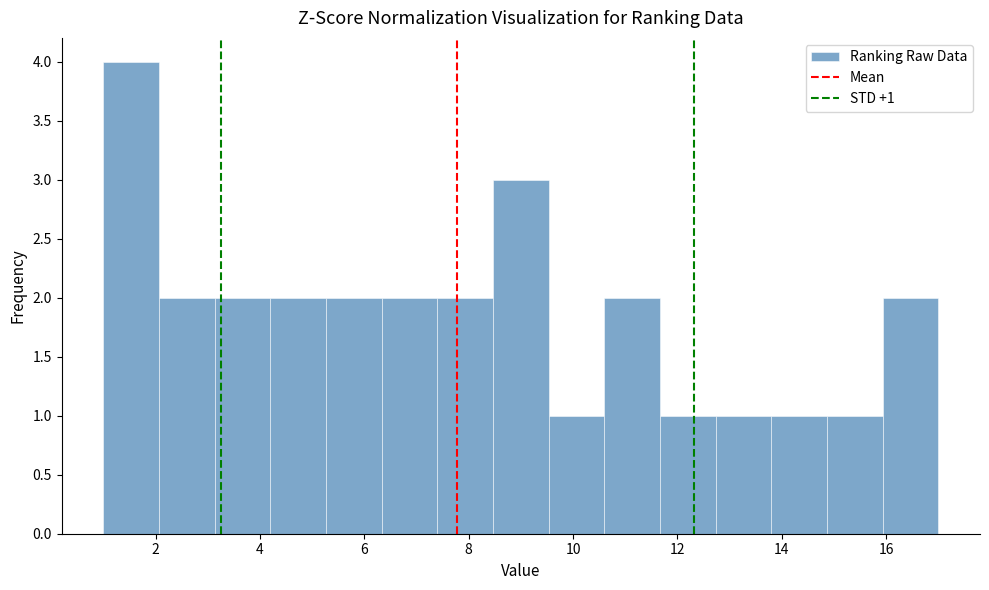

Over which range of the x-axis is the bar tallest?

1.0 to 2.0